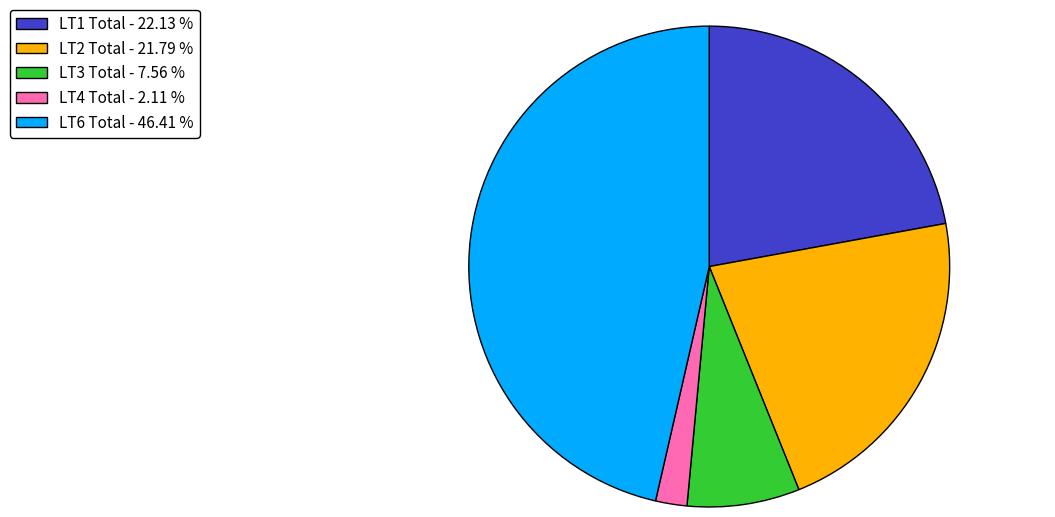

Is LT6 Total - 46.41 % the majority of the pie?

No